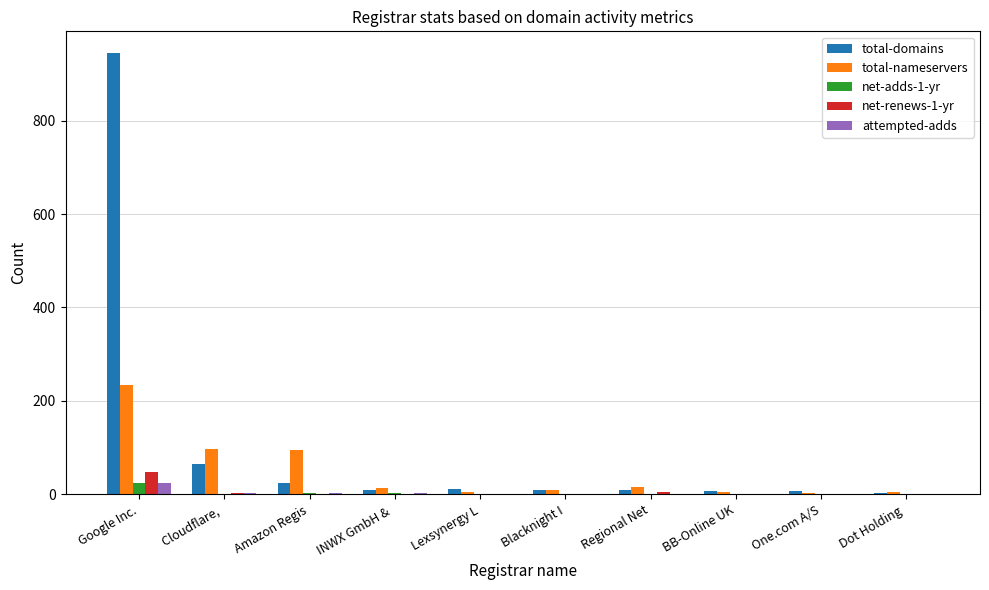

What is the sum of the attempted-adds values at Amazon Regis and Lexsynergy L?

4